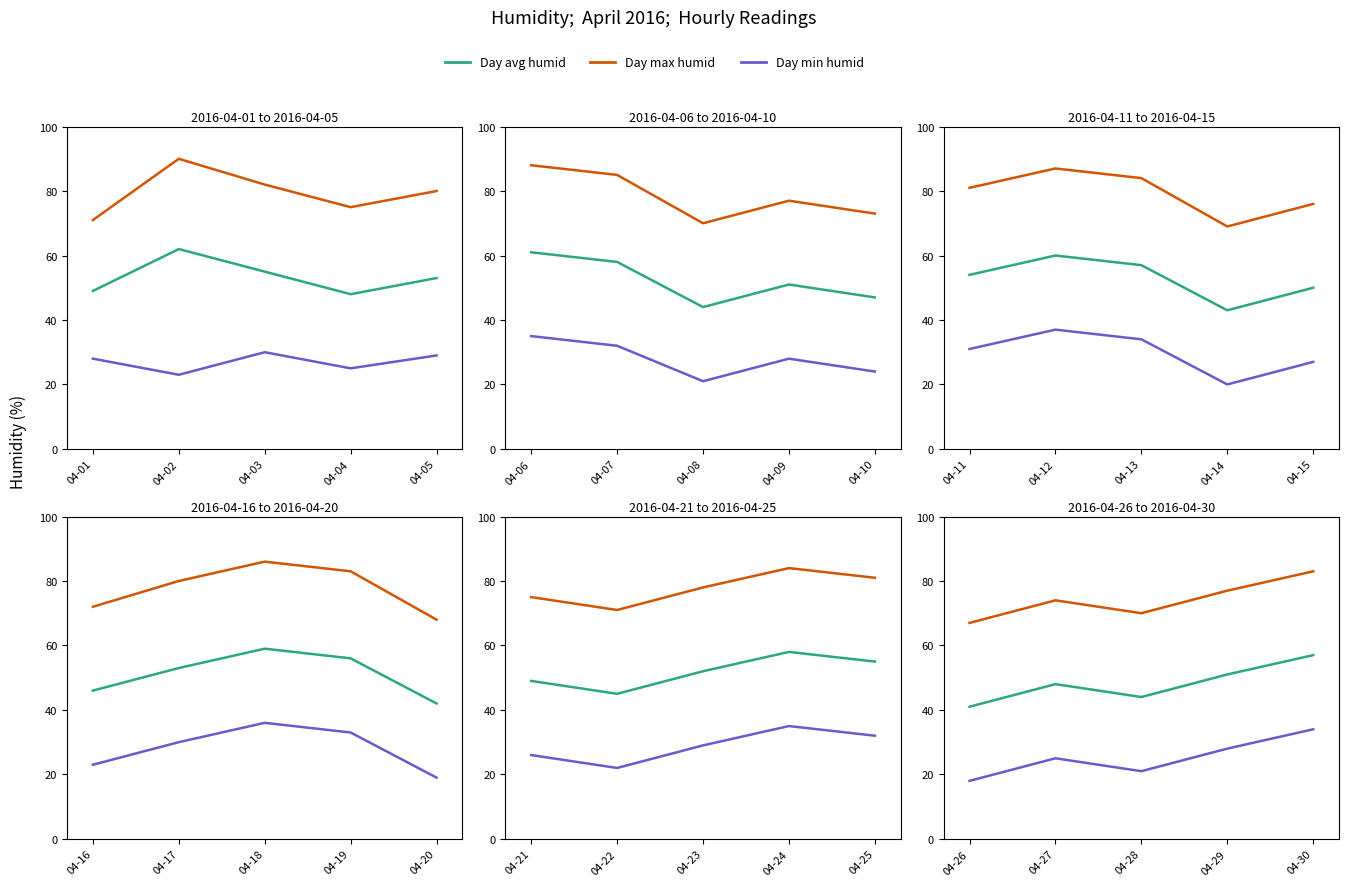

How many lines are shown in the chart?

3